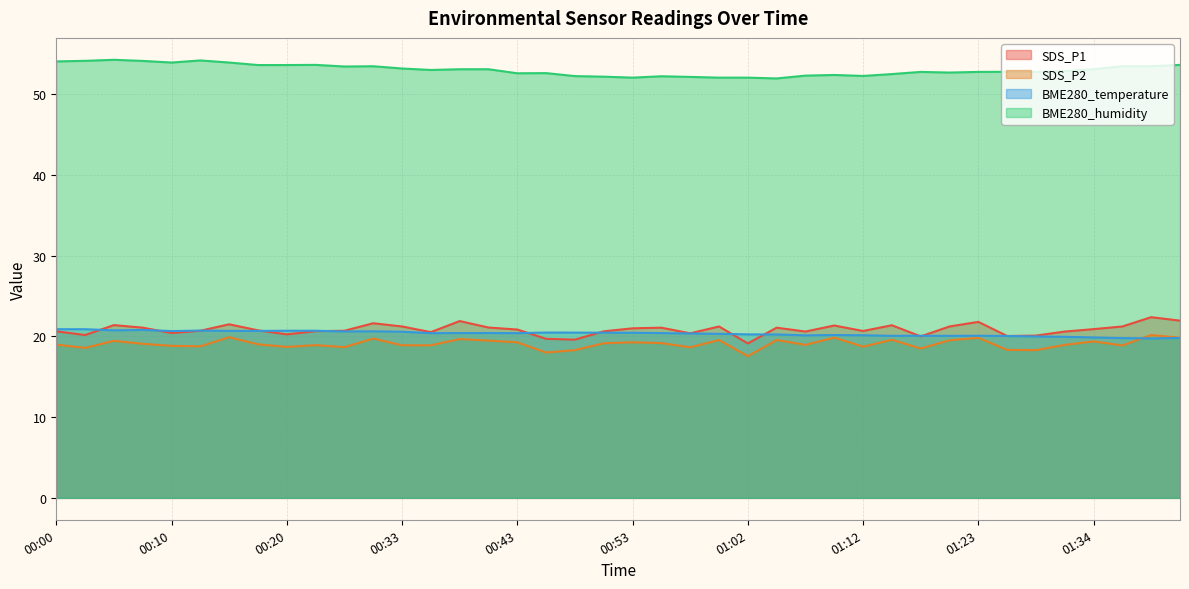

Rank the series by their maximum value, from lowest to highest.

SDS_P2, BME280_temperature, SDS_P1, BME280_humidity